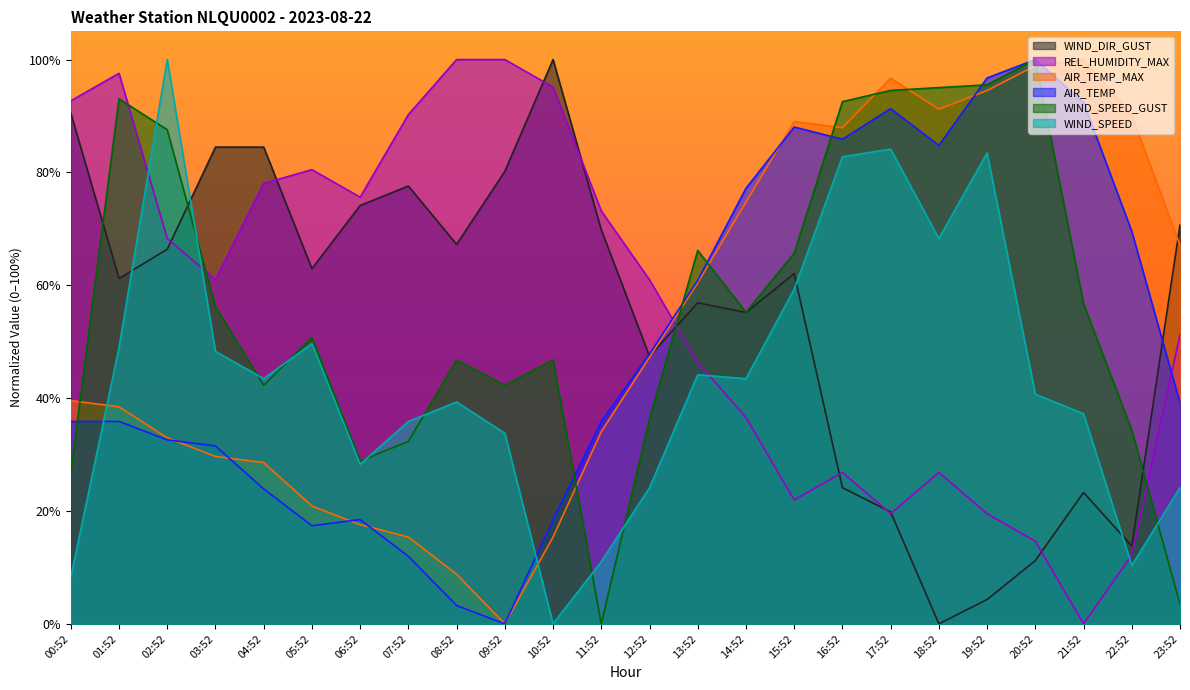

Where do AIR_TEMP and WIND_DIR_GUST first cross each other?

11:52 and 12:52